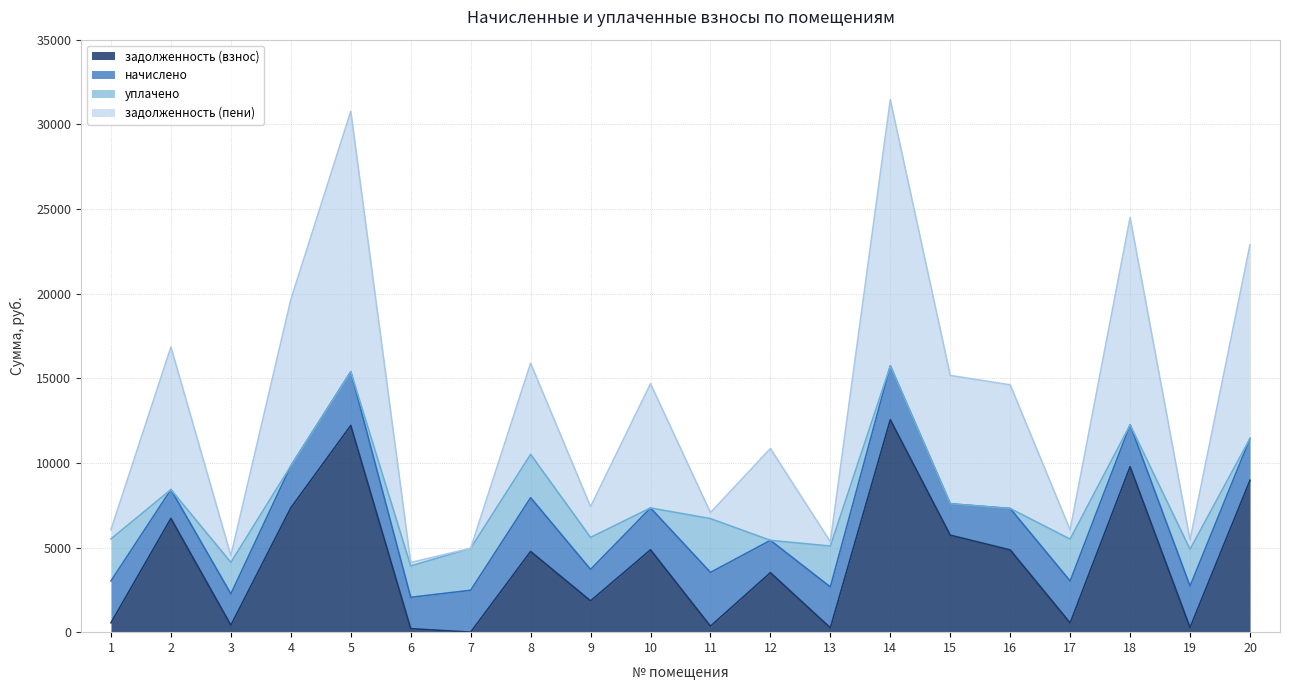

Between 13 and 15, which is larger?

15